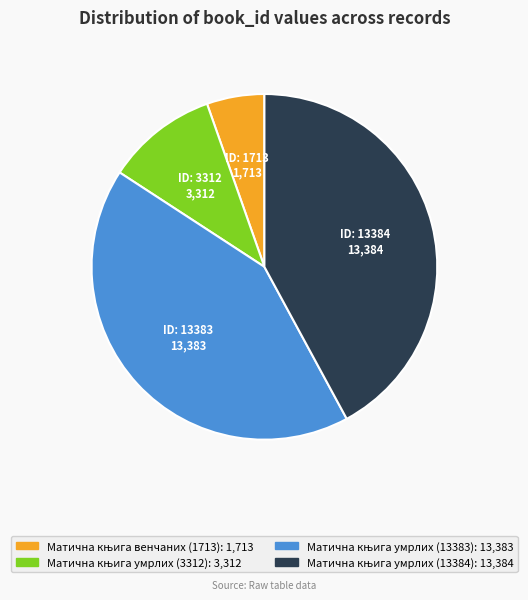

Does any single category account for the majority?

No